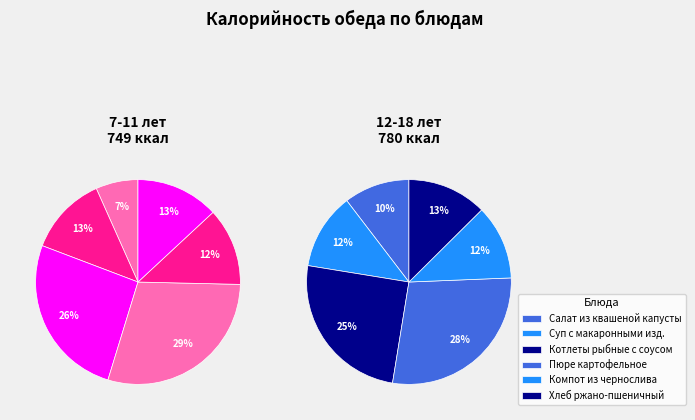

How many segments does this pie chart have?

6